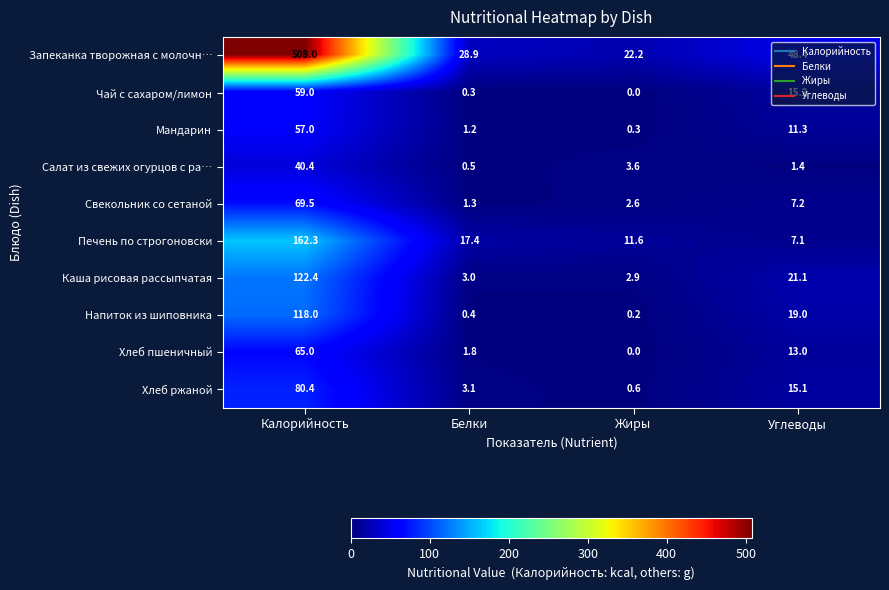

Which label corresponds to the smallest value in the chart?

Жиры